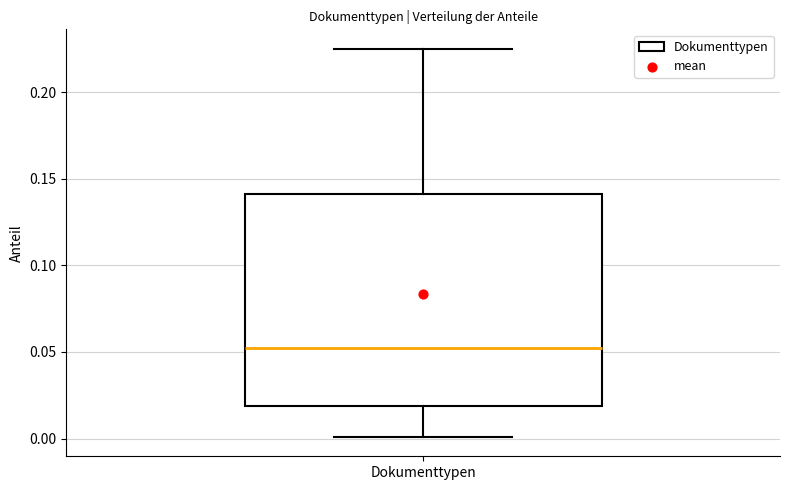

Read this box plot against the y-axis: the position of the median line, the range covered by the box, and the ends of both whiskers. The values are not printed on the chart, so give them approximately, as read against the axis.

median 0.055, box 0.020 to 0.140, whiskers 0.000 to 0.225